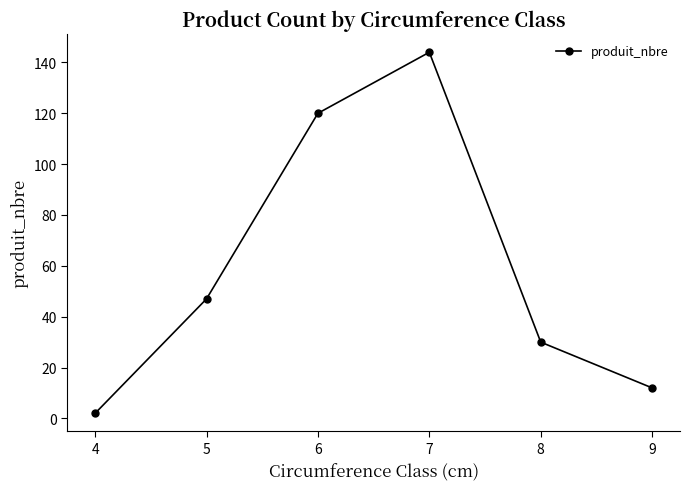

What is the value of the 4th point from the left?

144